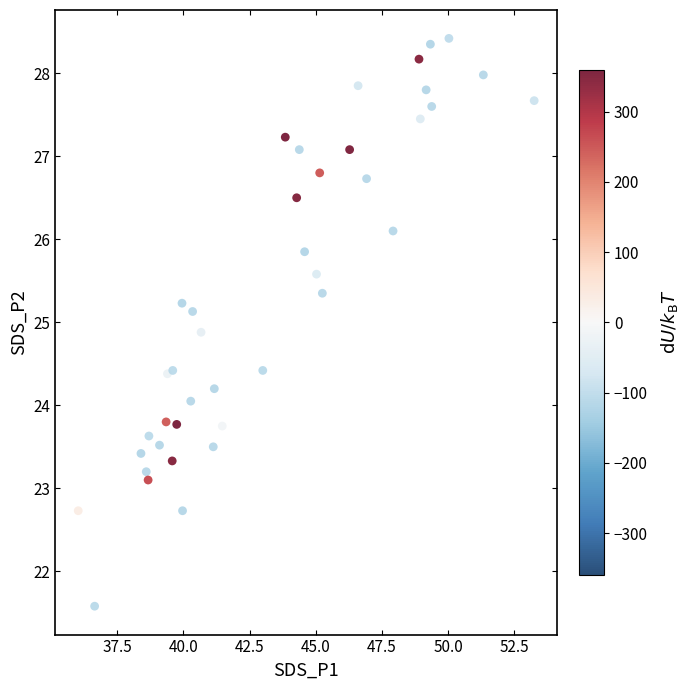

What is the range of Y values (max minus min)?

6.8